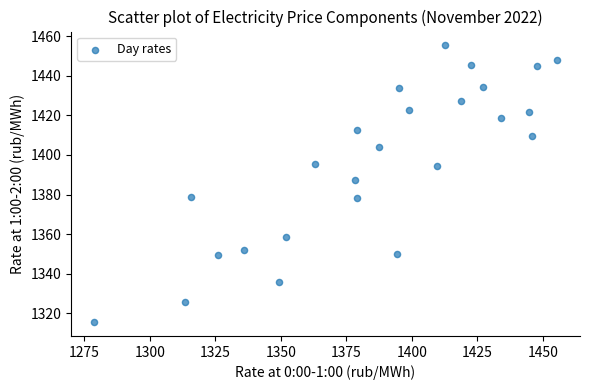

What Y value in the scatter plot is closest to 1385?

1387.6